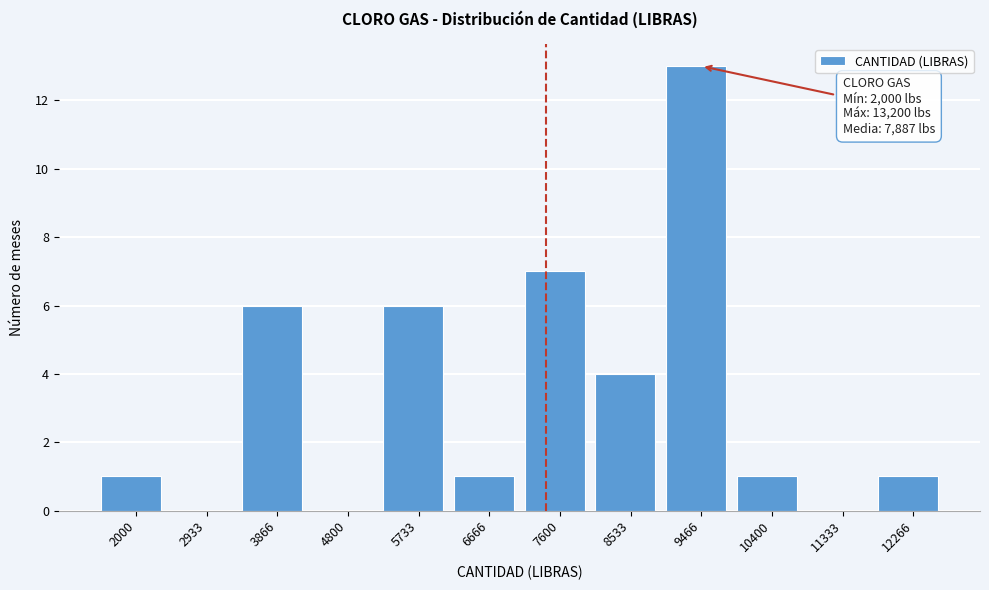

Reading right to left, list all the values displayed in this chart.

12266=1	11333=0	10400=1	9466=13	8533=4	7600=7	6666=1	5733=6	4800=0	3866=6	2933=0	2000=1